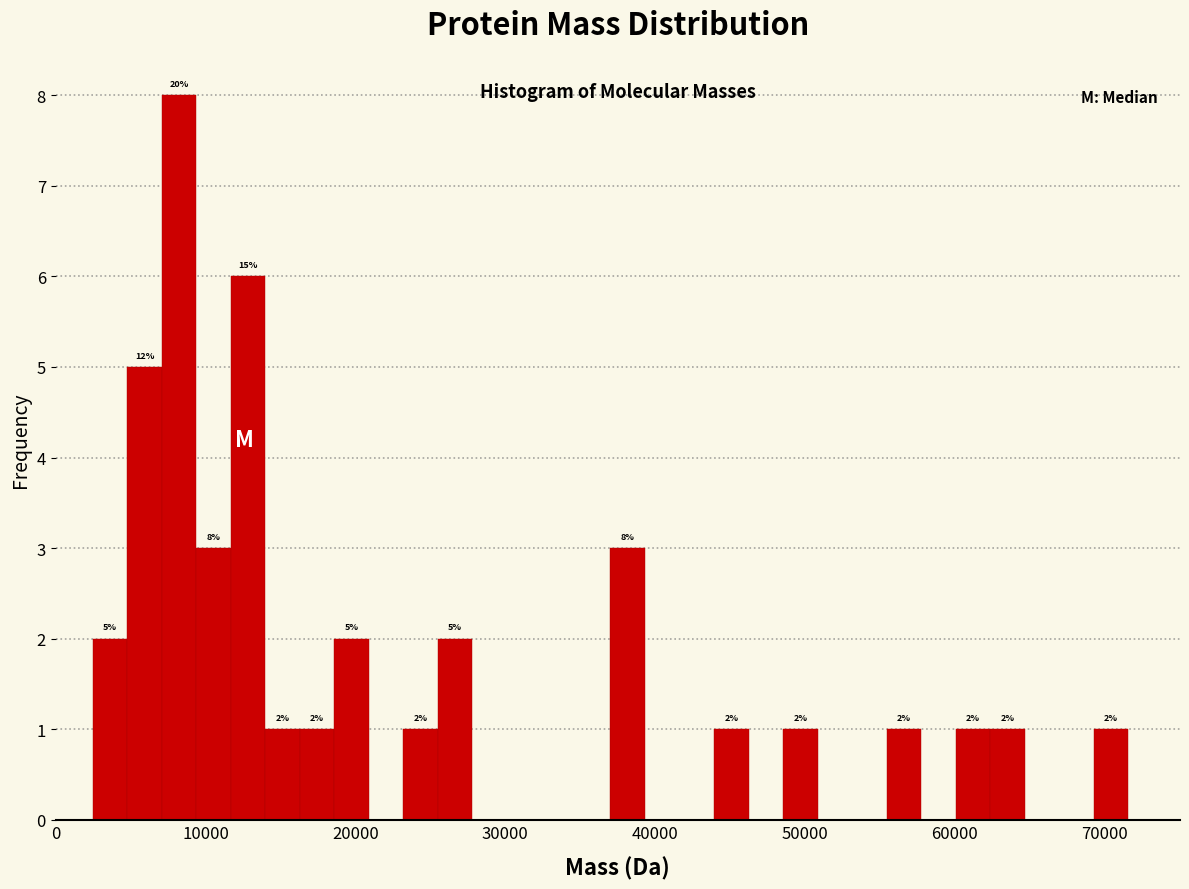

Around what value on the x-axis is the tallest bar? Give the approximate position of its centre, as read against the axis.

8000